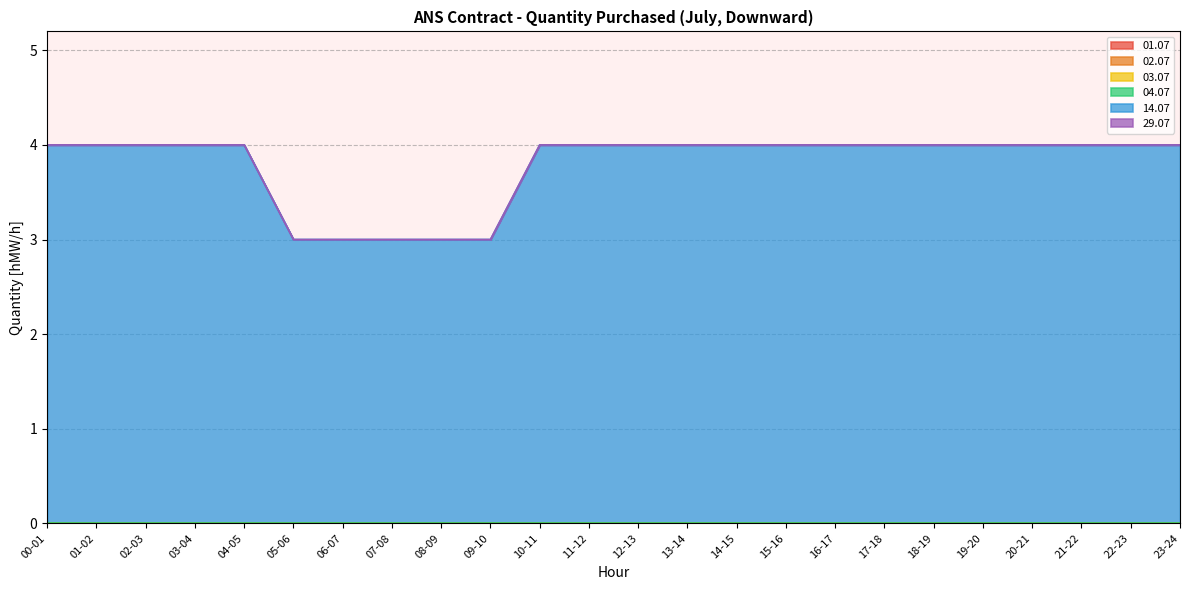

Is the value of 03.07 at 14-15 greater than the value of 01.07 at 16-17?

No